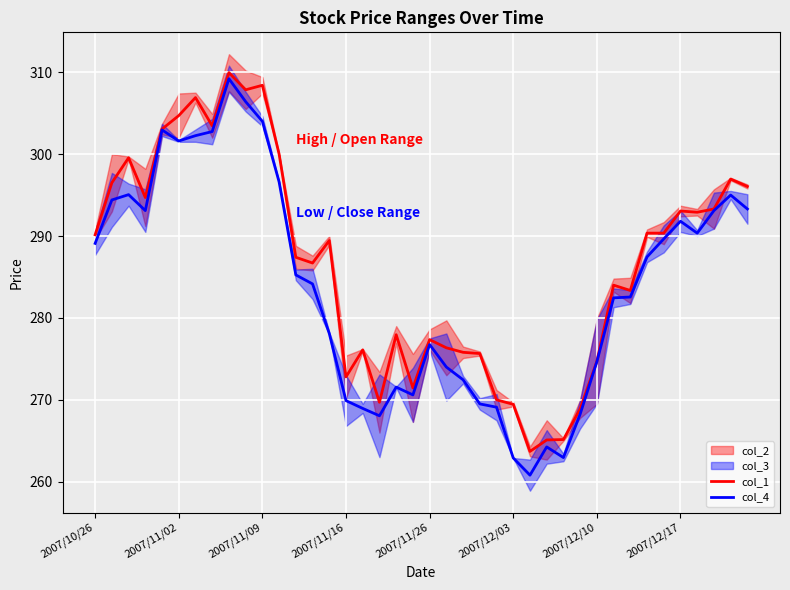

Reading right to left, transcribe all the data shown in this chart.

col_1: 296.1	297.0	293.3	292.9	293.0	290.4	290.4	283.4	284.0	274.7	268.9	265.1	265.1	263.7	269.4	270.0	275.6	275.8	276.4	277.4	271.5	277.9	269.7	276.1	272.8	289.4	286.7	287.4	300.0	308.4	307.9	309.9	303.4	306.9	304.7	303.0	294.7	299.5	296.5	290.1
col_4: 293.3	295.0	293.1	290.4	291.8	289.6	287.5	282.5	282.5	274.6	268.2	262.9	264.2	260.8	262.9	269.1	269.5	272.4	274.0	276.8	270.6	271.6	268.1	268.9	269.9	278.1	284.1	285.2	296.6	304.0	306.4	309.2	302.8	302.2	301.6	302.9	293.1	295.0	294.4	289.1